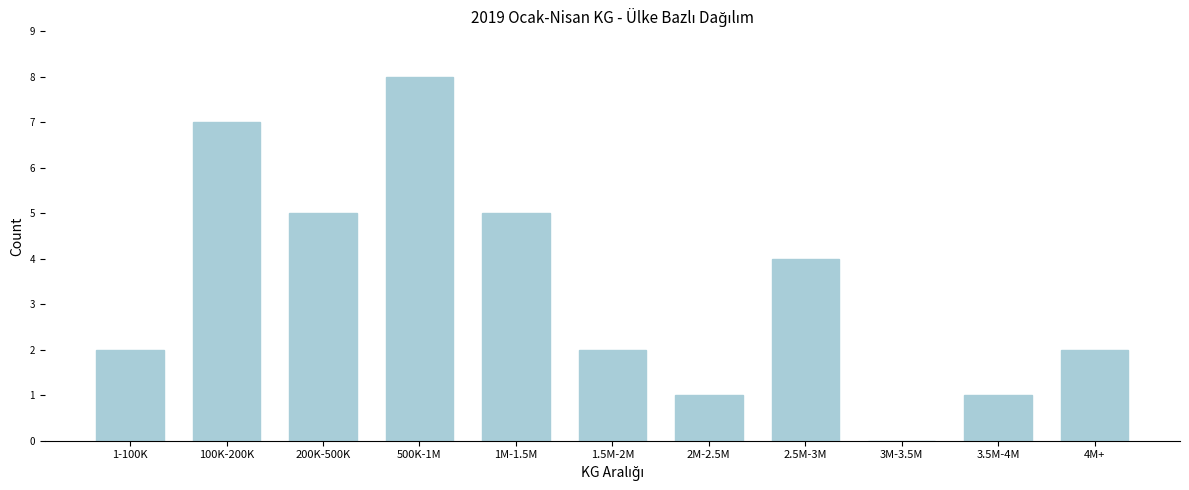

Reading left to right, extract all data points from this chart.

1-100K=2	100K-200K=7	200K-500K=5	500K-1M=8	1M-1.5M=5	1.5M-2M=2	2M-2.5M=1	2.5M-3M=4	3M-3.5M=0	3.5M-4M=1	4M+=2